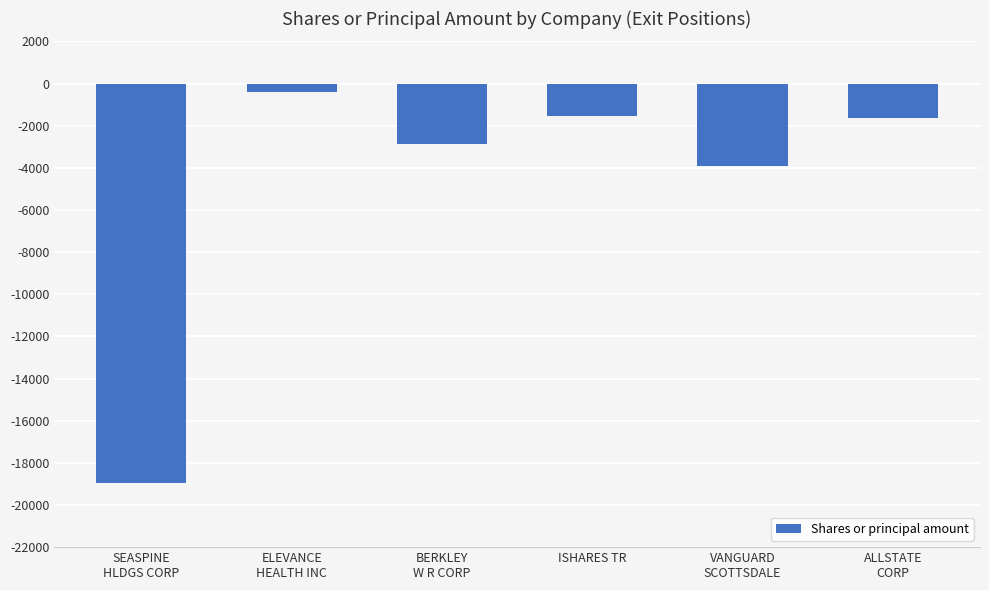

At which label is the value closest to -9681?

VANGUARD
SCOTTSDALE